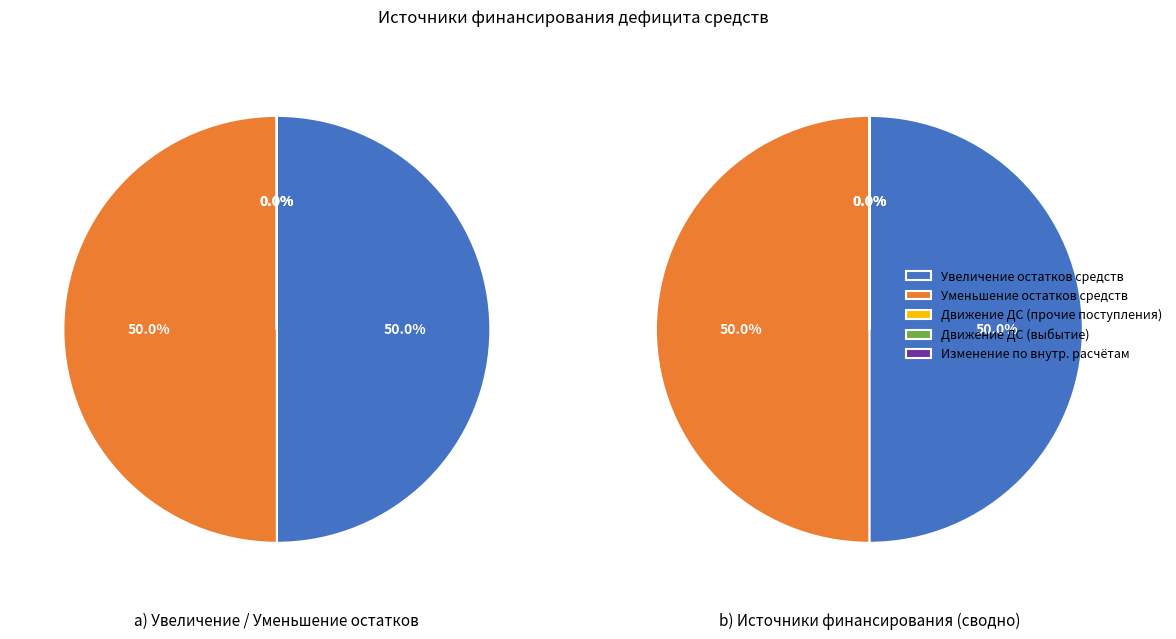

How much of the chart is everything except Изменение остатков средств?

100.0%